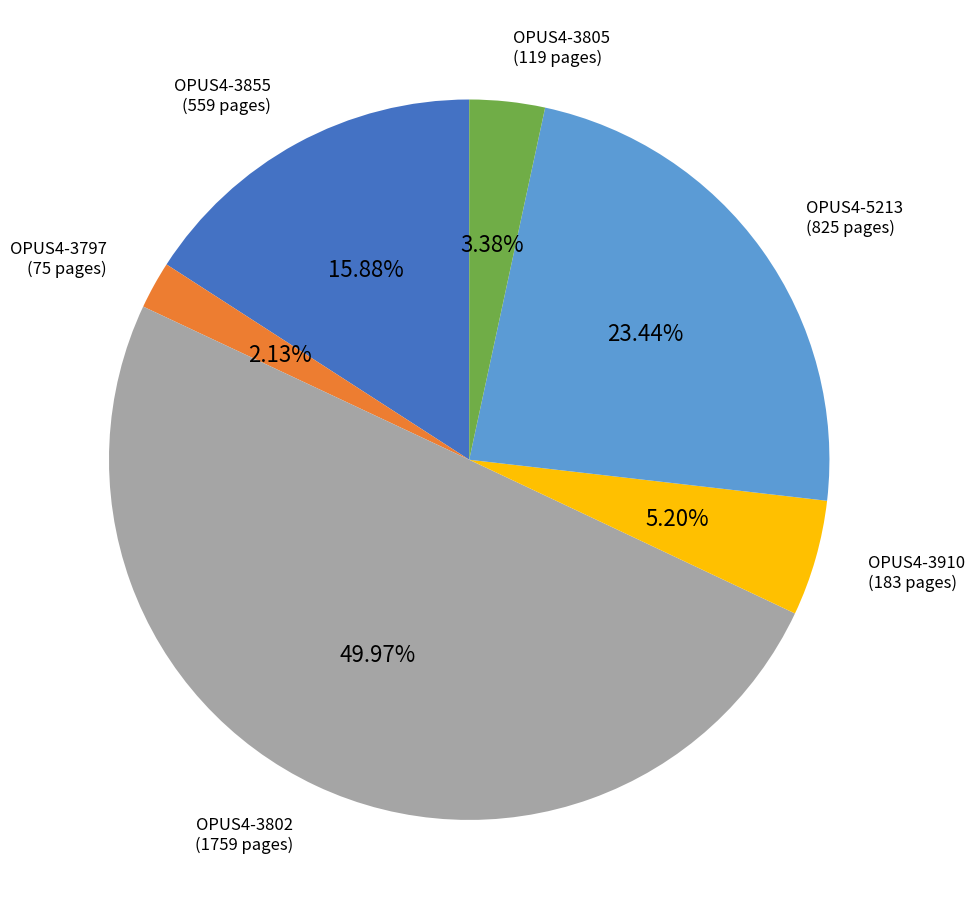

How much of the chart is everything except OPUS4-3797?

97.9%